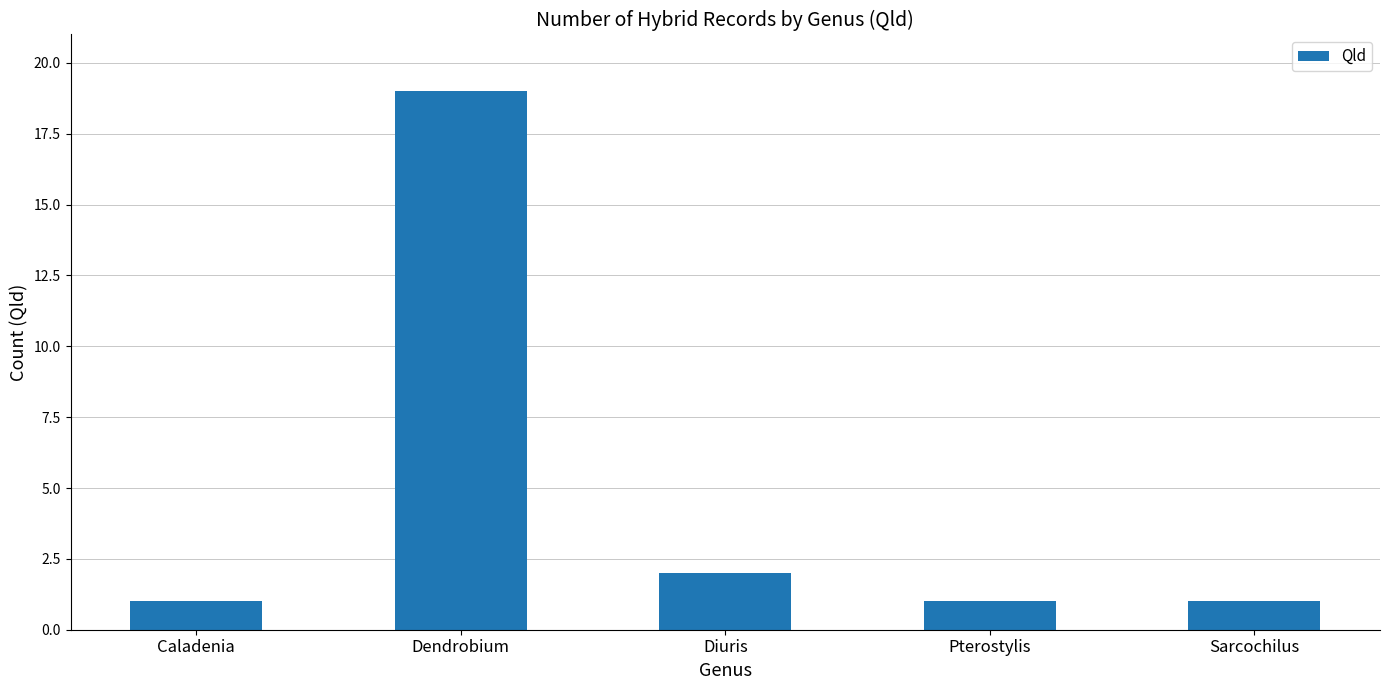

What is the label of the 3rd bar from the left?

Diuris